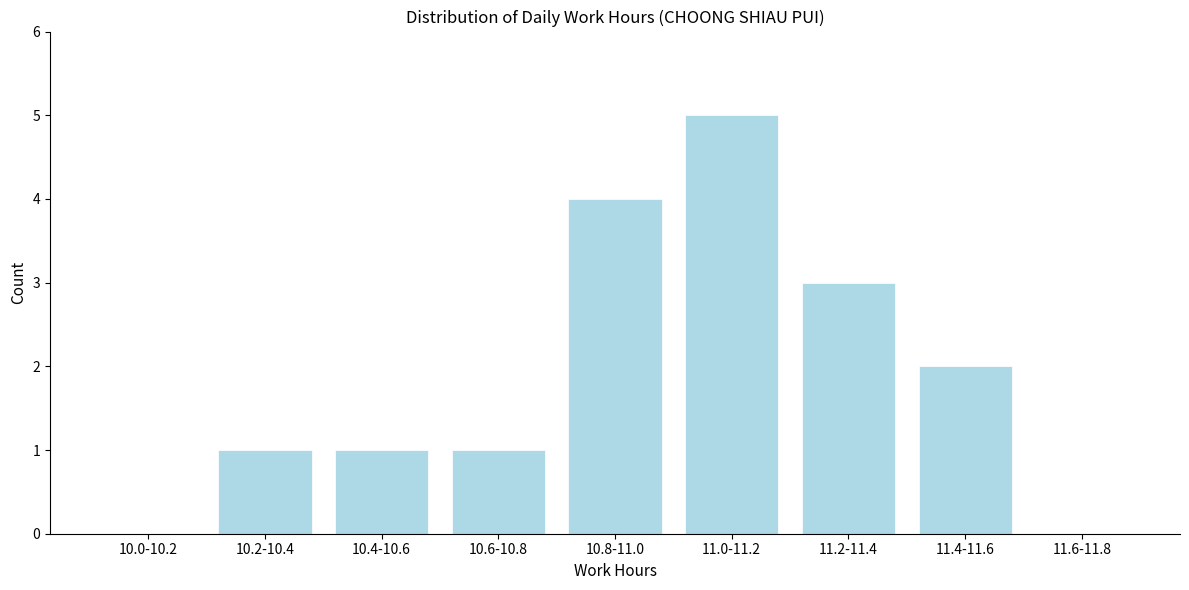

Reading left to right, transcribe all the data shown in this chart.

10.0-10.2=0	10.2-10.4=1	10.4-10.6=1	10.6-10.8=1	10.8-11.0=4	11.0-11.2=5	11.2-11.4=3	11.4-11.6=2	11.6-11.8=0